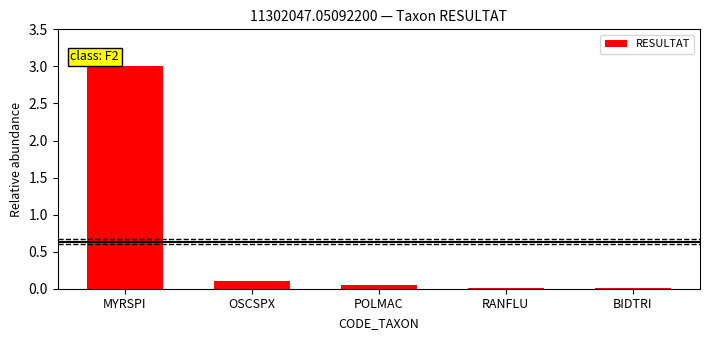

At which category does the chart reach its peak across all series?

MYRSPI